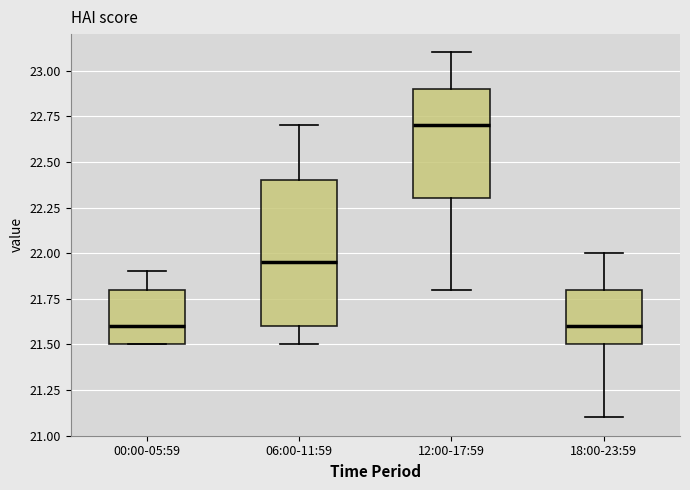

Reading left to right, transcribe this box plot: for each box, give where its median line is, the range the box spans, and where its two whiskers end, as read against the y-axis. The values are not printed on the chart, so give them approximately, as read against the axis.

00:00-05:59: median 21.60, box 21.50 to 21.80, whiskers 21.50 to 21.90
06:00-11:59: median 21.95, box 21.60 to 22.40, whiskers 21.50 to 22.70
12:00-17:59: median 22.70, box 22.30 to 22.90, whiskers 21.80 to 23.10
18:00-23:59: median 21.60, box 21.50 to 21.80, whiskers 21.10 to 22.00